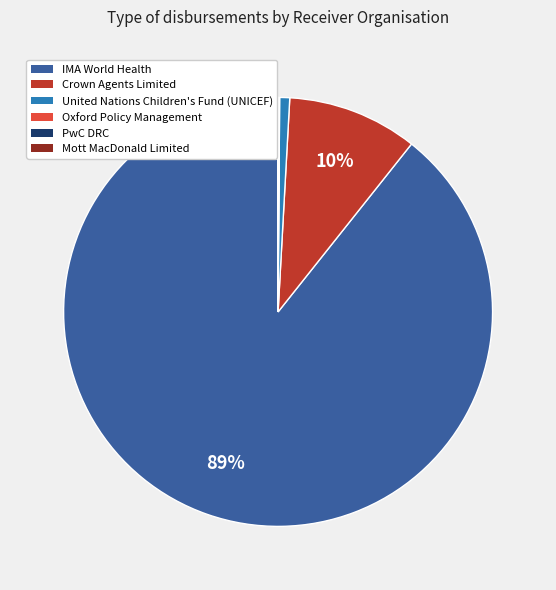

The IMA World Health slice represents 99% of the pie. True or false?

False